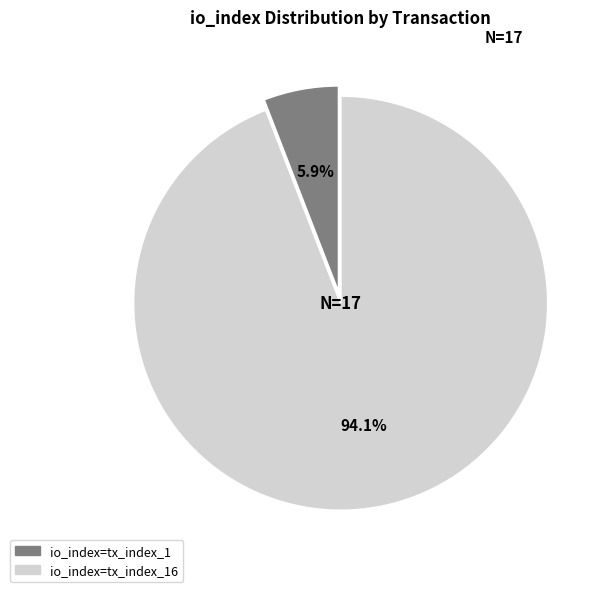

How many slices are in this pie chart?

2